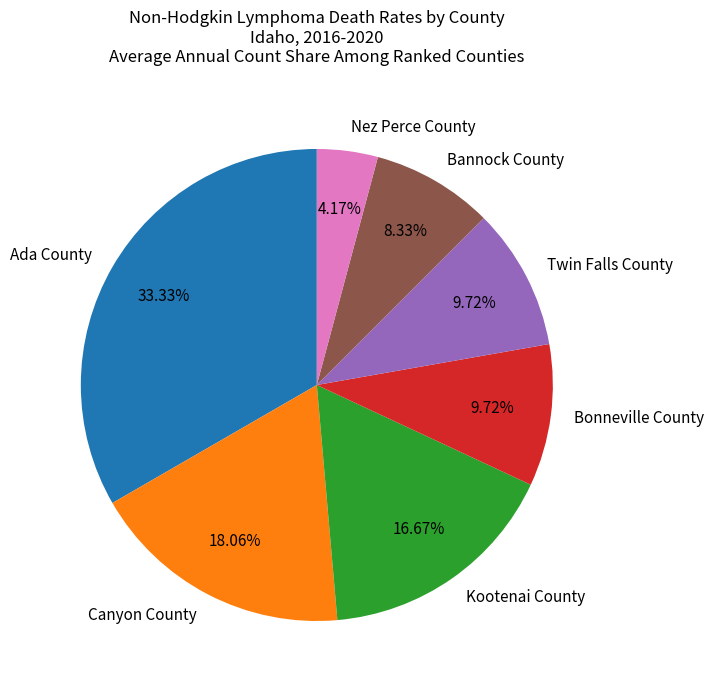

Is there a majority slice in this chart?

No